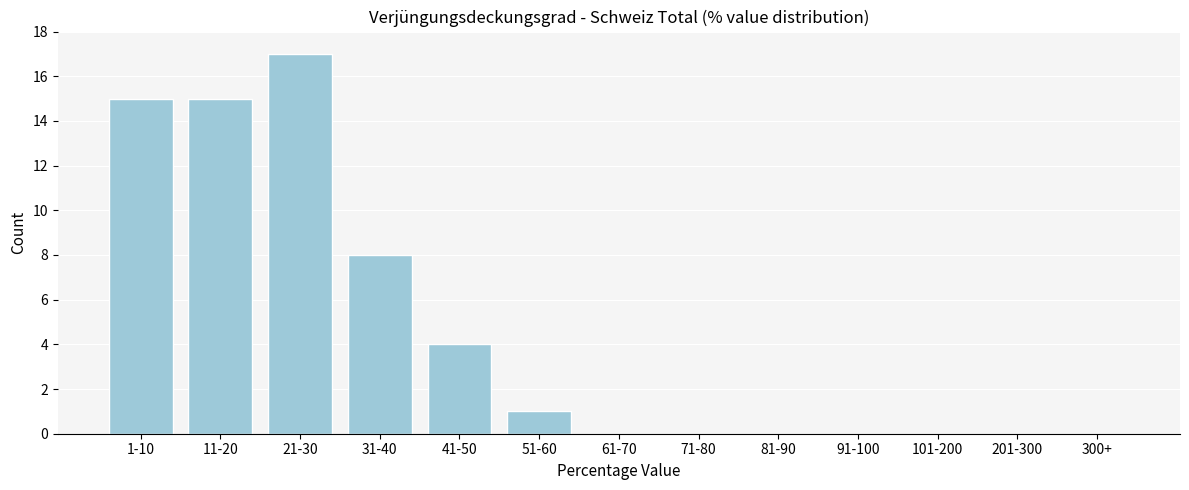

Reading left to right, transcribe all the data shown in this chart.

1-10=15	11-20=15	21-30=17	31-40=8	41-50=4	51-60=1	61-70=0	71-80=0	81-90=0	91-100=0	101-200=0	201-300=0	300+=0